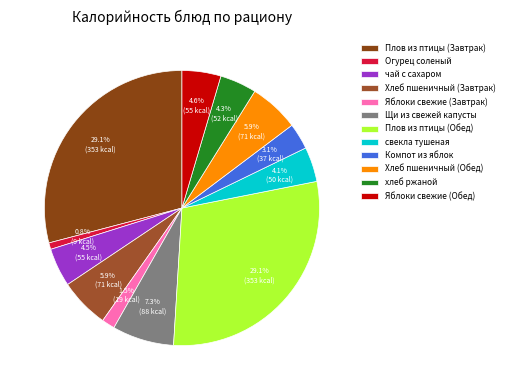

How much of the chart is everything except Огурец соленый?

99.2%